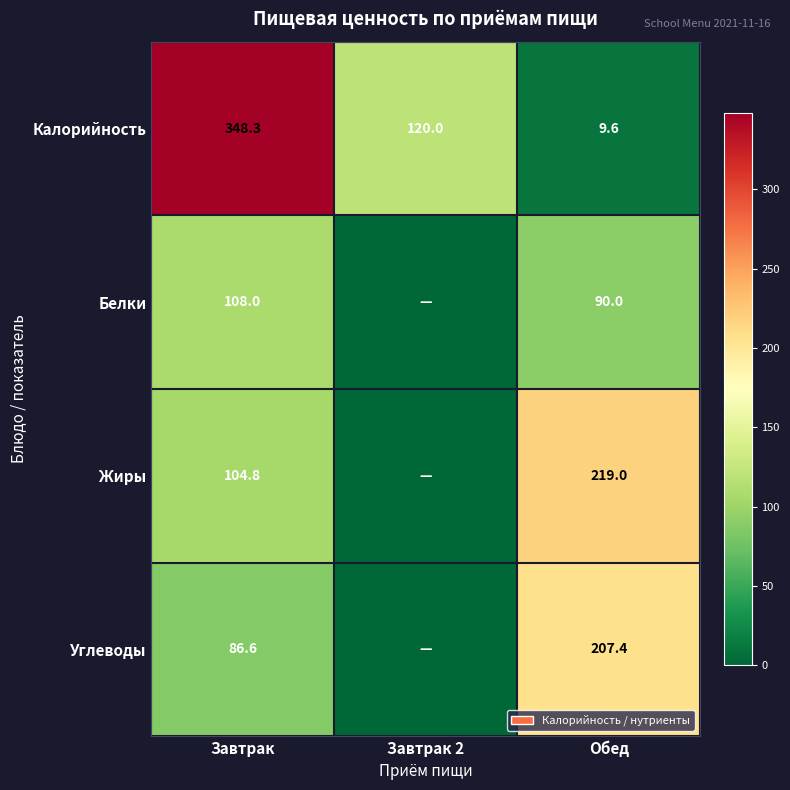

Is the value of Углеводы at Завтрак greater than the value of Жиры at Обед?

No